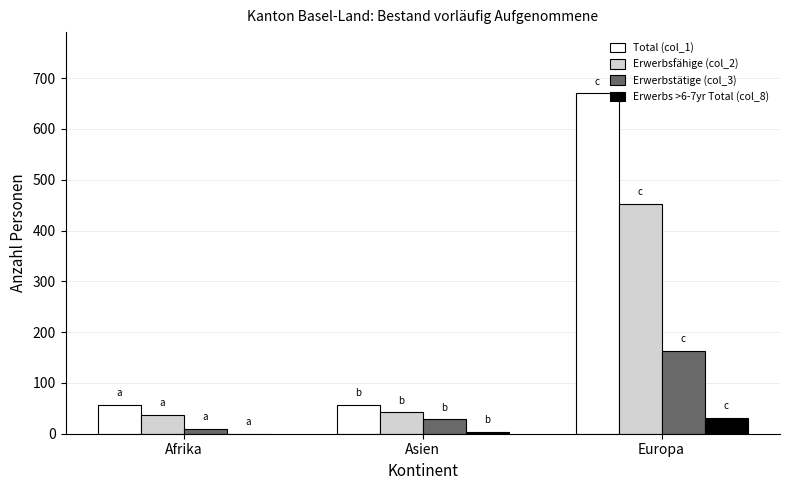

Which category has the highest value in the Erwerbs >6-7yr Total (col_8) series?

Europa